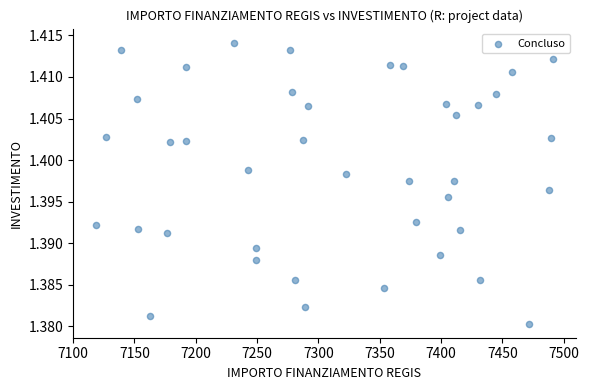

Count the number of points in this scatter plot.

40